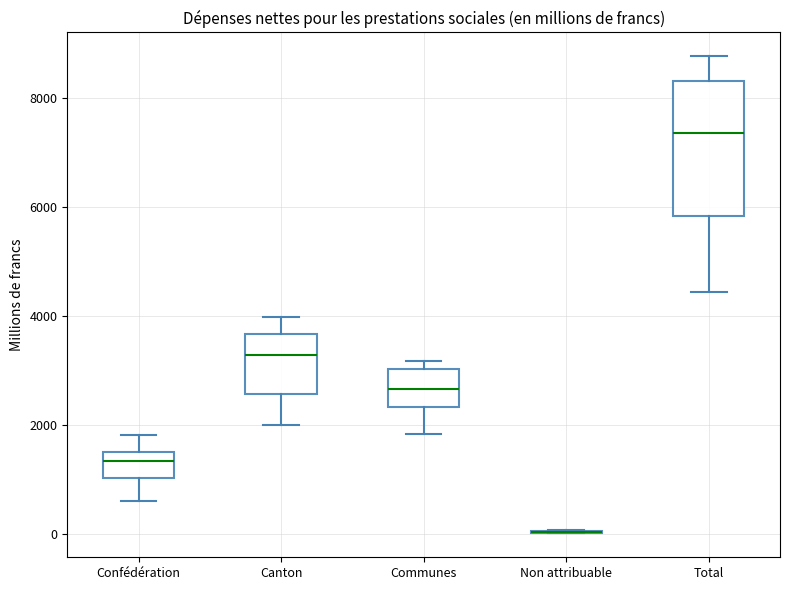

Which box is the tallest, from its lower edge to its upper edge?

Total